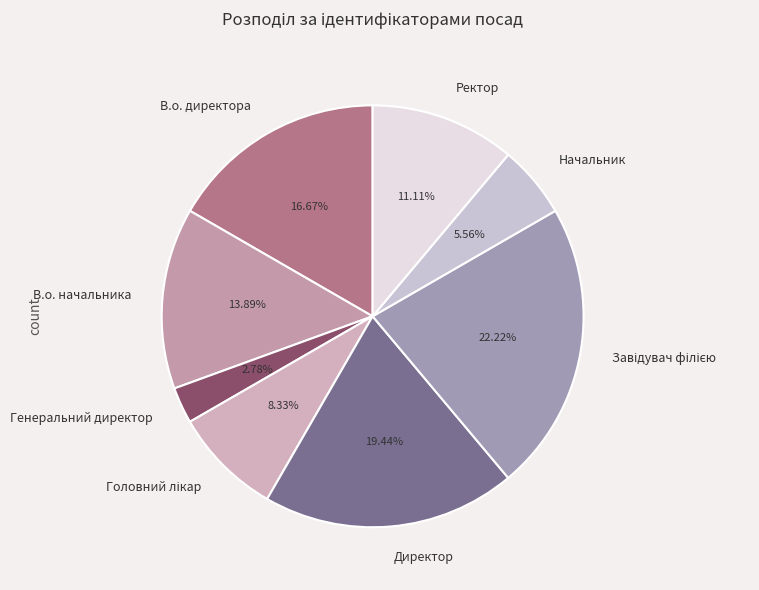

Is it true that В.о. директора is 7% of the pie?

False